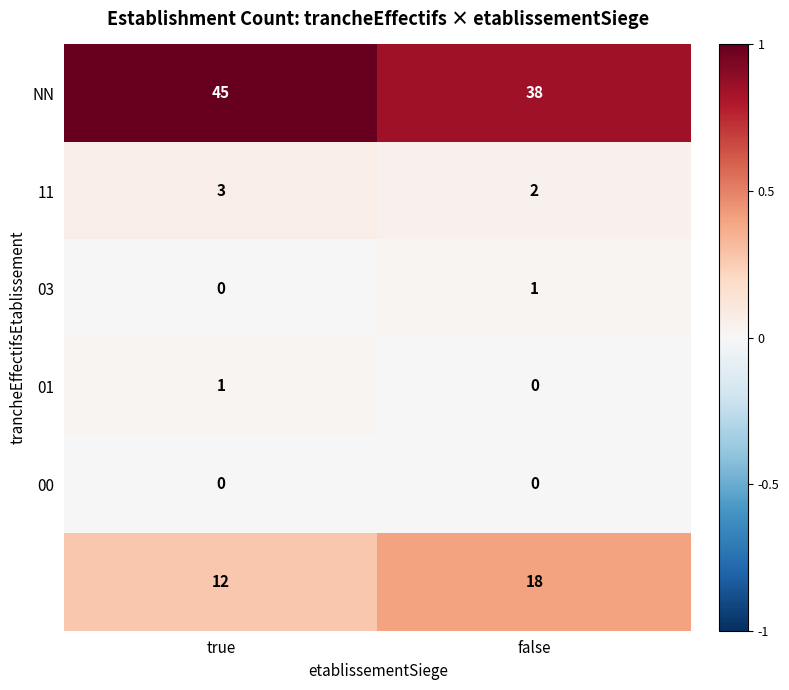

What is the total value across all series at false?

59